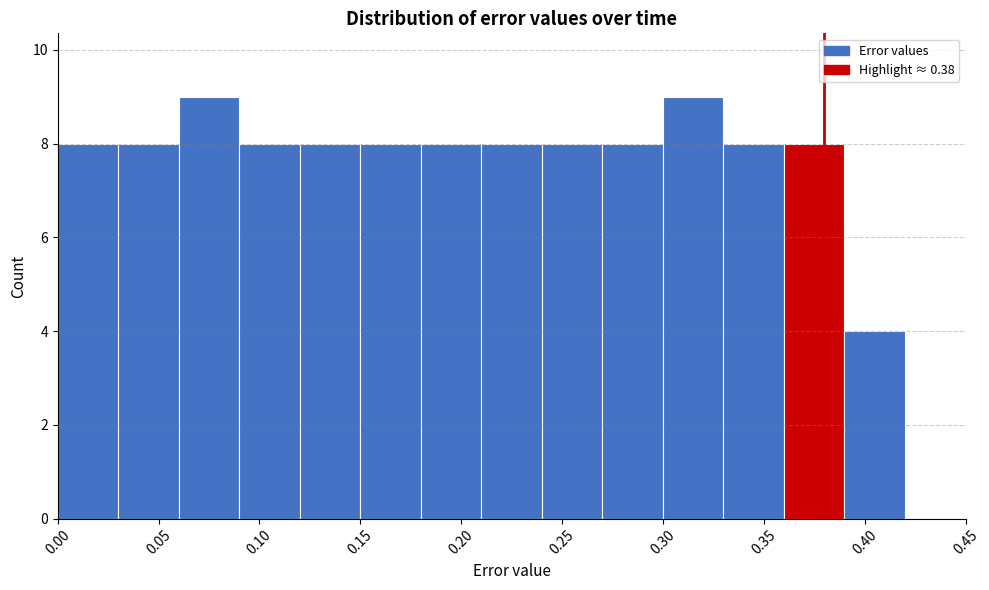

Reading left to right, list every bar in this chart as the range it spans on the x-axis followed by its height. The values are not printed on the chart, so give them approximately, as read against the axis.

0.00 to 0.03: 8
0.03 to 0.06: 8
0.06 to 0.09: 9
0.09 to 0.12: 8
0.12 to 0.15: 8
0.15 to 0.18: 8
0.18 to 0.21: 8
0.21 to 0.24: 8
0.24 to 0.27: 8
0.27 to 0.30: 8
0.30 to 0.33: 9
0.33 to 0.36: 8
0.36 to 0.39: 8
0.39 to 0.42: 4
0.42 to 0.45: 0